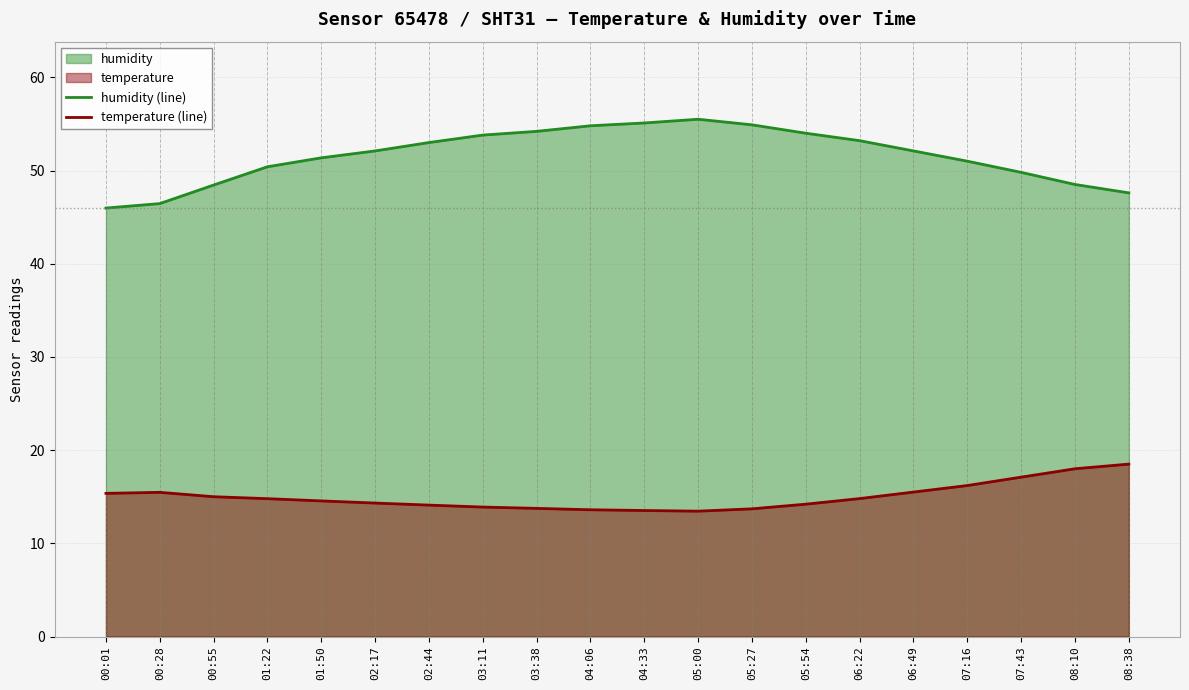

True or false: humidity (line) and temperature (line) cross at least once.

False